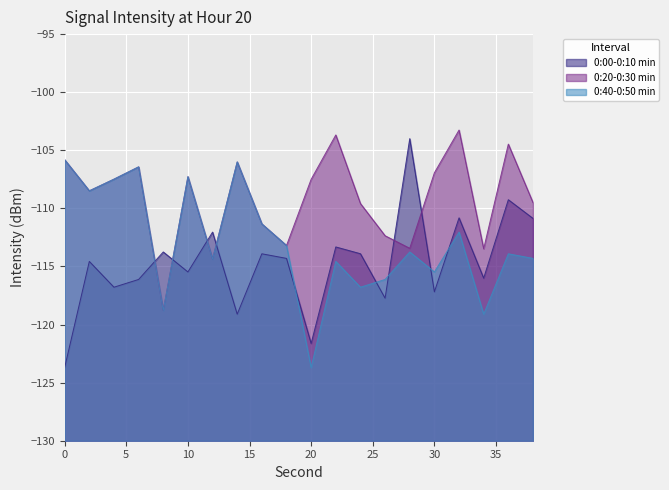

What is the total value across all series at 28?

-331.2